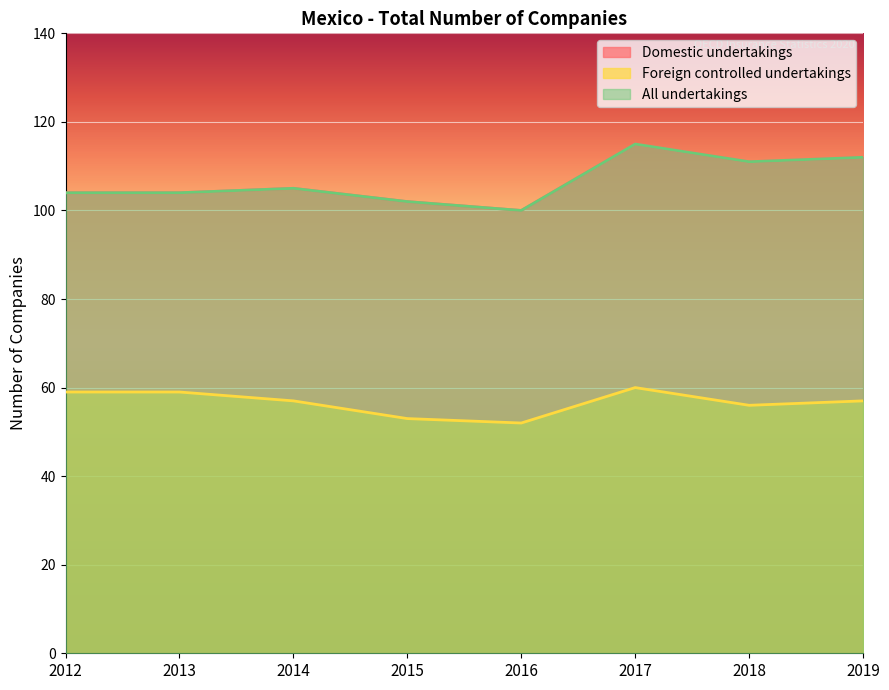

True or false: Foreign controlled undertakings and All undertakings cross at least once.

False